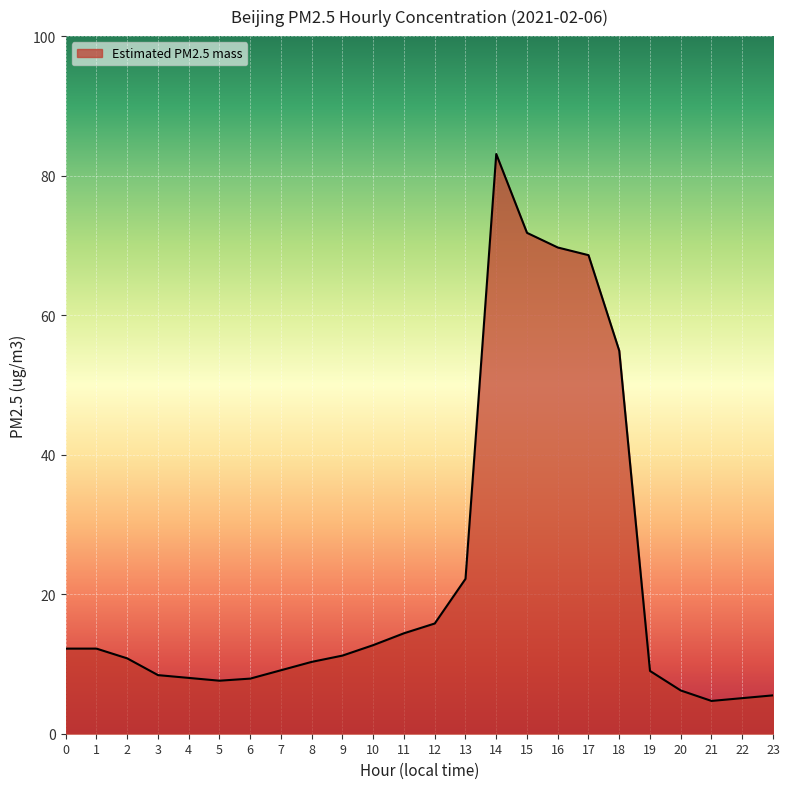

True or false: there are more than 0 points higher than both neighbors.

True